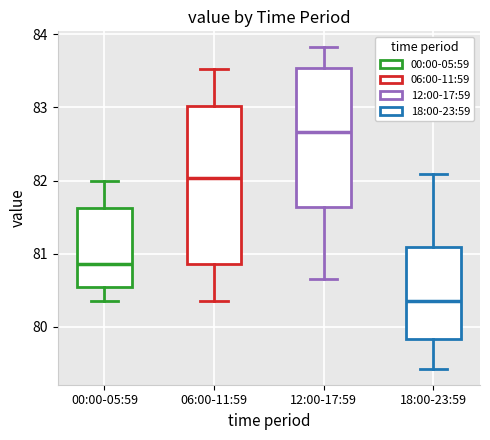

Reading left to right, read every box against the y-axis: the position of its median line, the range the box covers, and the ends of its whiskers. The values are not printed on the chart, so give them approximately, as read against the axis.

00:00-05:59: median 80.9, box 80.6 to 81.6, whiskers 80.4 to 82.0
06:00-11:59: median 82.0, box 80.9 to 83.0, whiskers 80.4 to 83.5
12:00-17:59: median 82.7, box 81.6 to 83.5, whiskers 80.7 to 83.8
18:00-23:59: median 80.4, box 79.8 to 81.1, whiskers 79.4 to 82.1